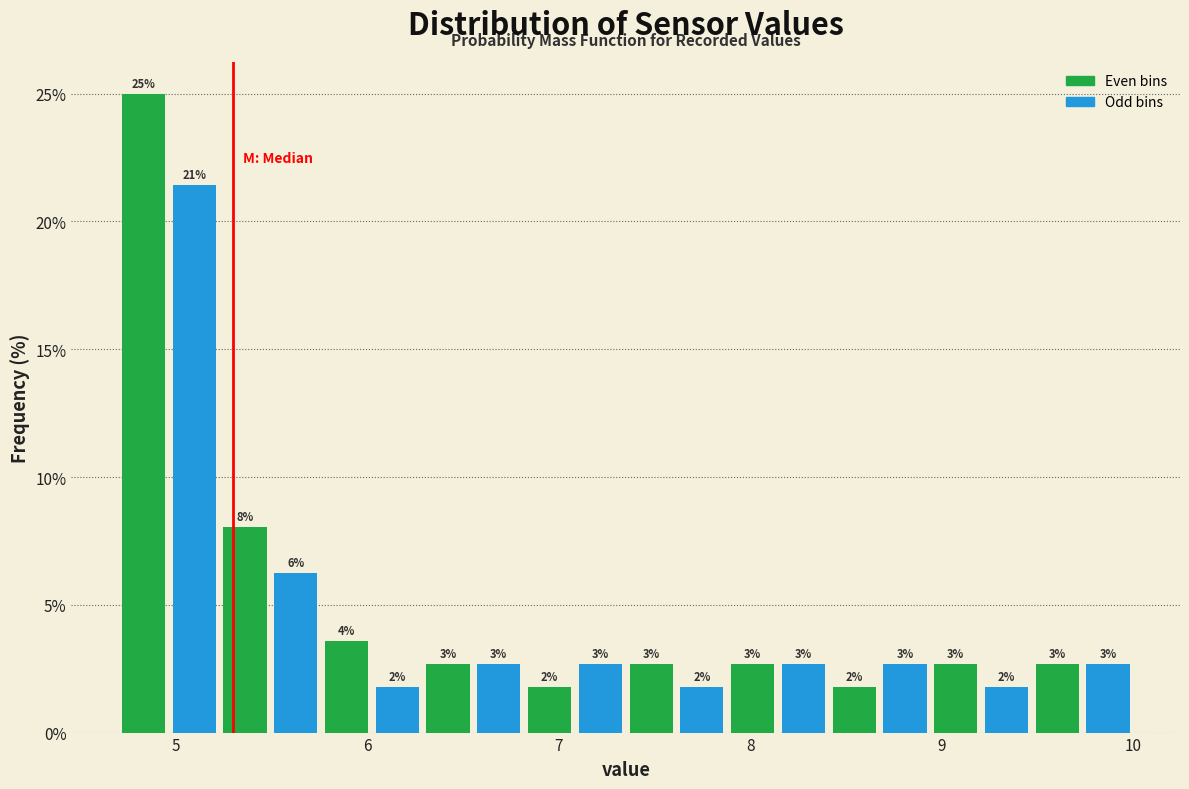

Read against the x-axis, roughly where is the centre of the tallest bar?

4.8